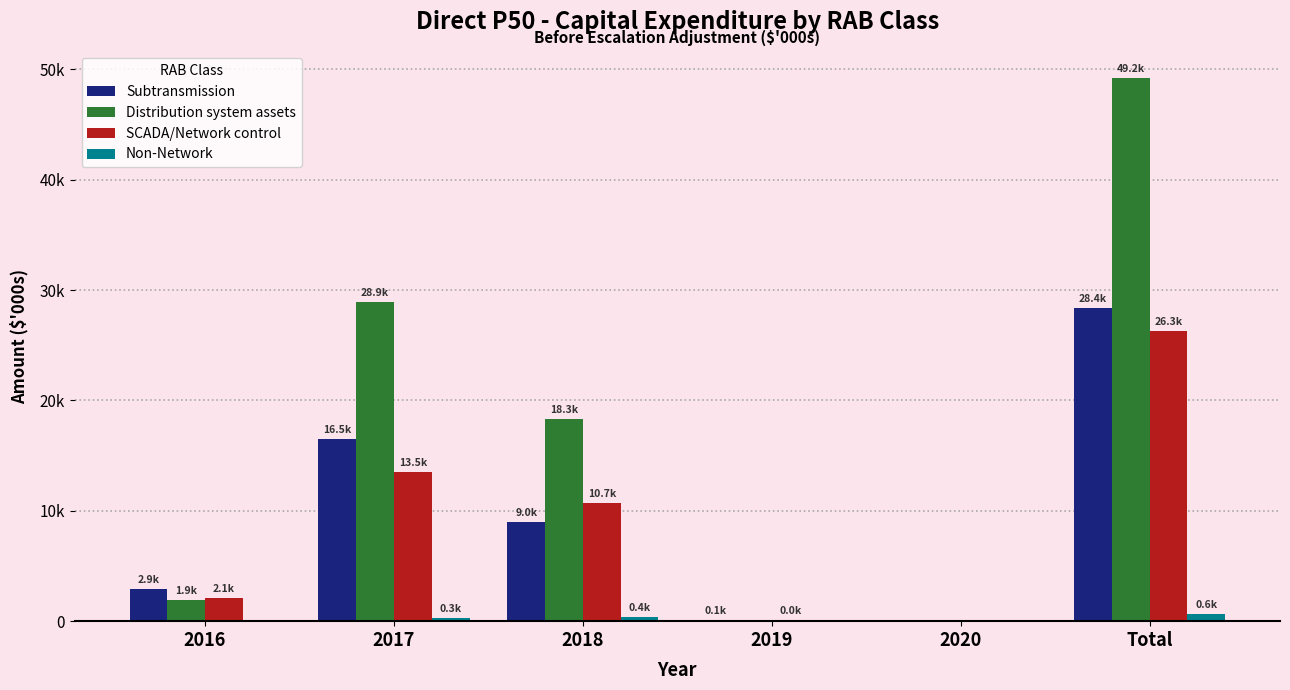

Does the chart contain stacked bars?

No